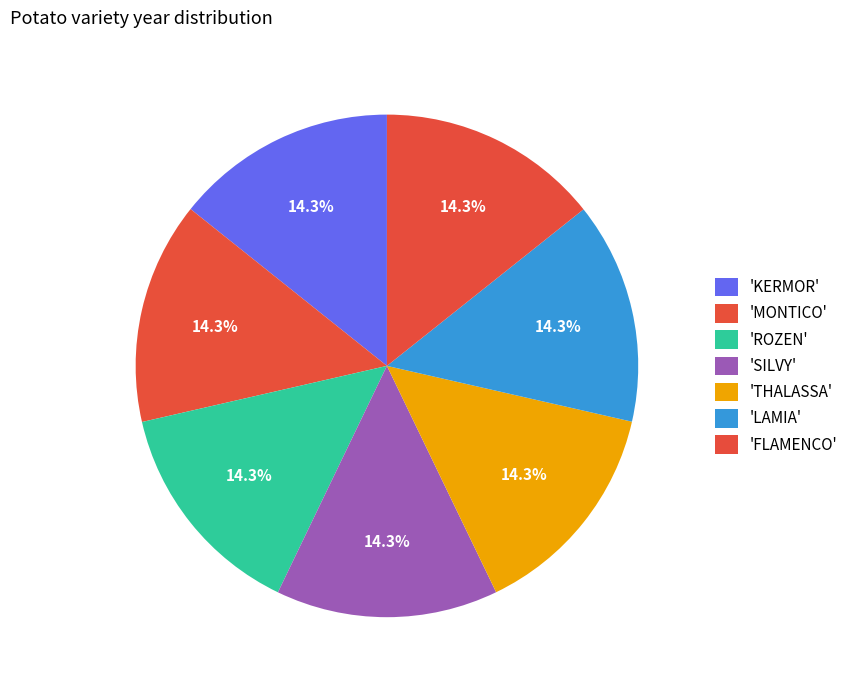

To the nearest percent, what is the average slice percentage?

14%